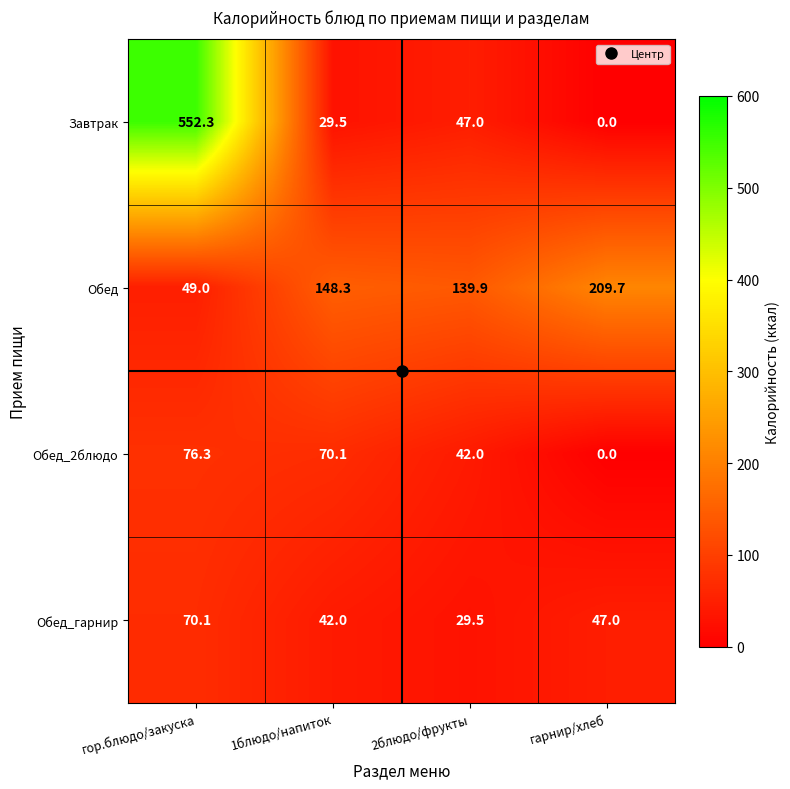

Read the Обед_2блюдо value at 1блюдо/напиток.

70.1